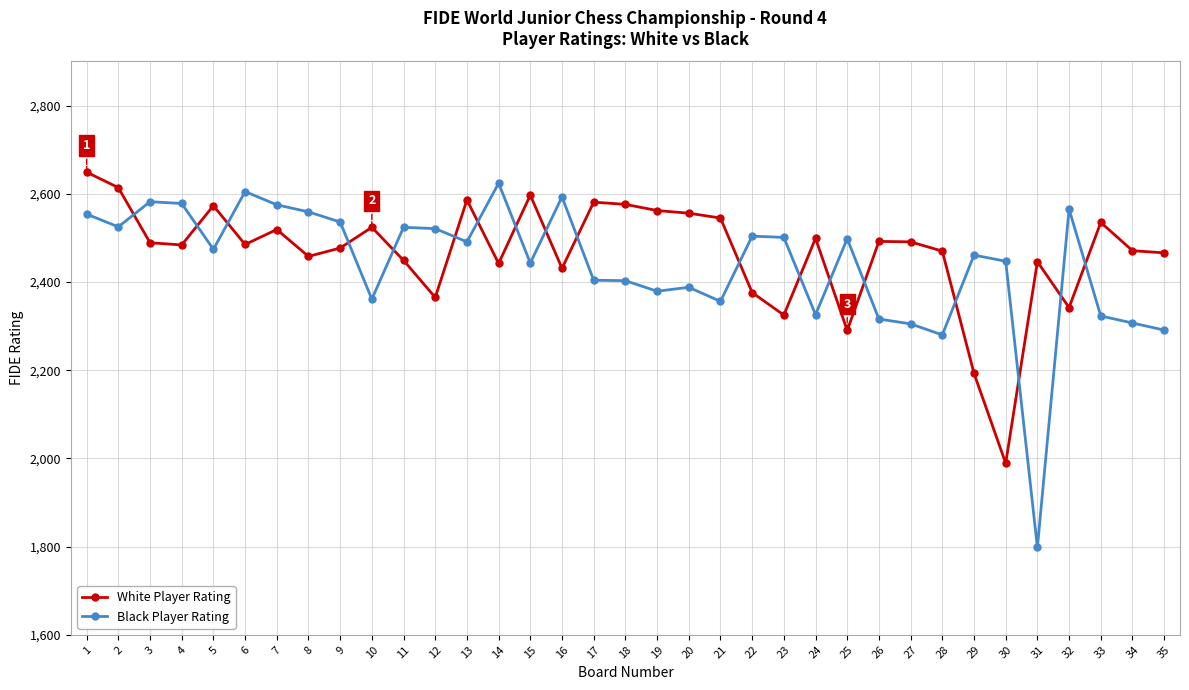

What is the minimum value shown in the chart?

1798